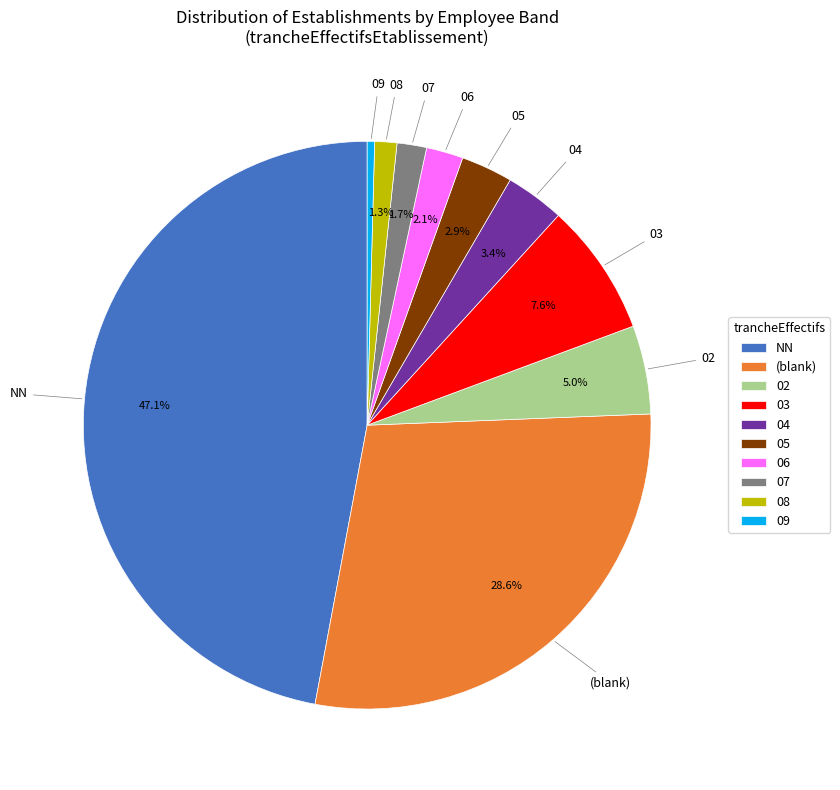

Count the number of slices in the pie.

10